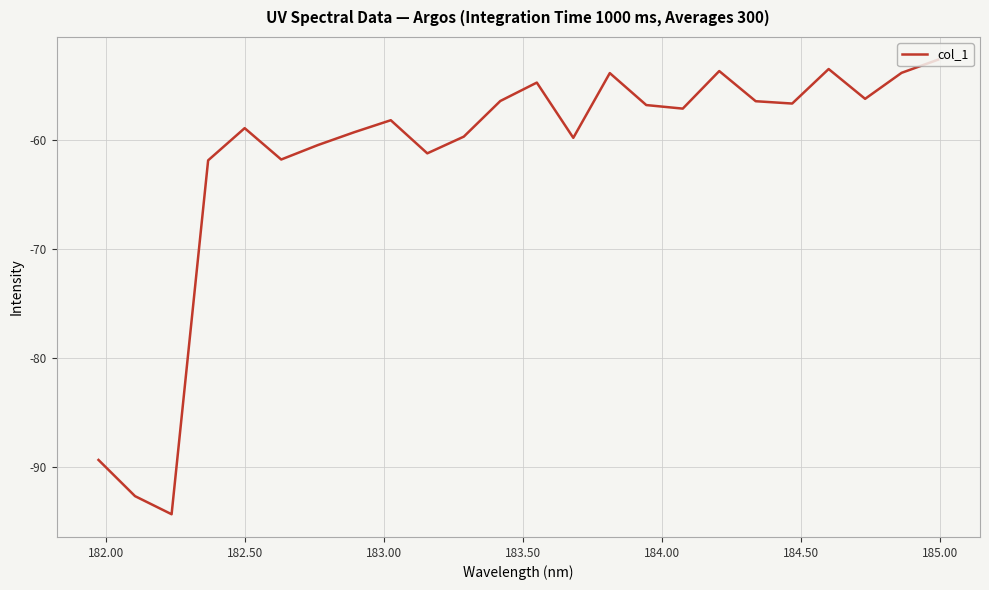

What is the maximum value shown in the chart?

-52.6